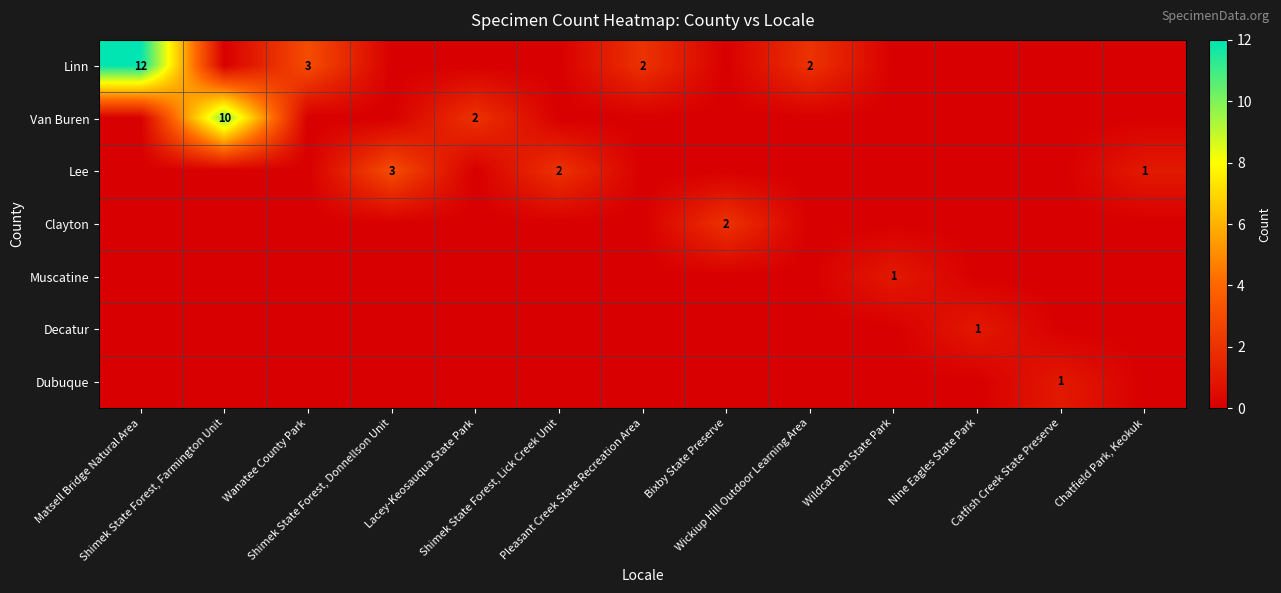

At which category does the chart reach its minimum across all series?

Shimek State Forest, Farmington Unit